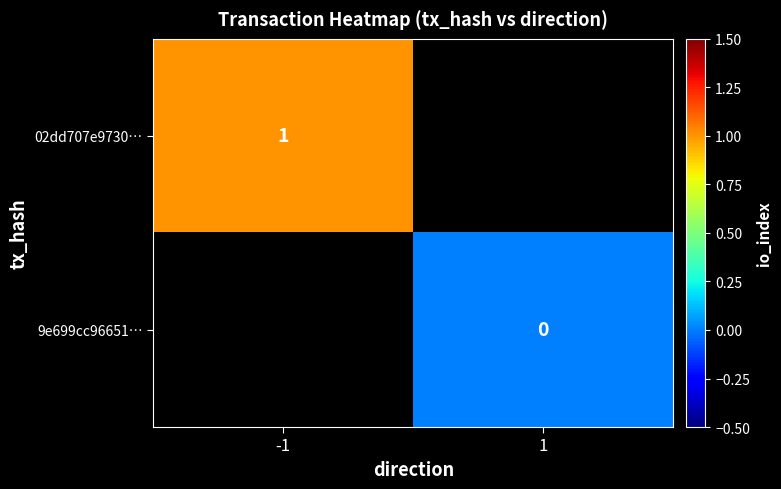

Is it true that 02dd707e9730… equals 1 at -1?

True